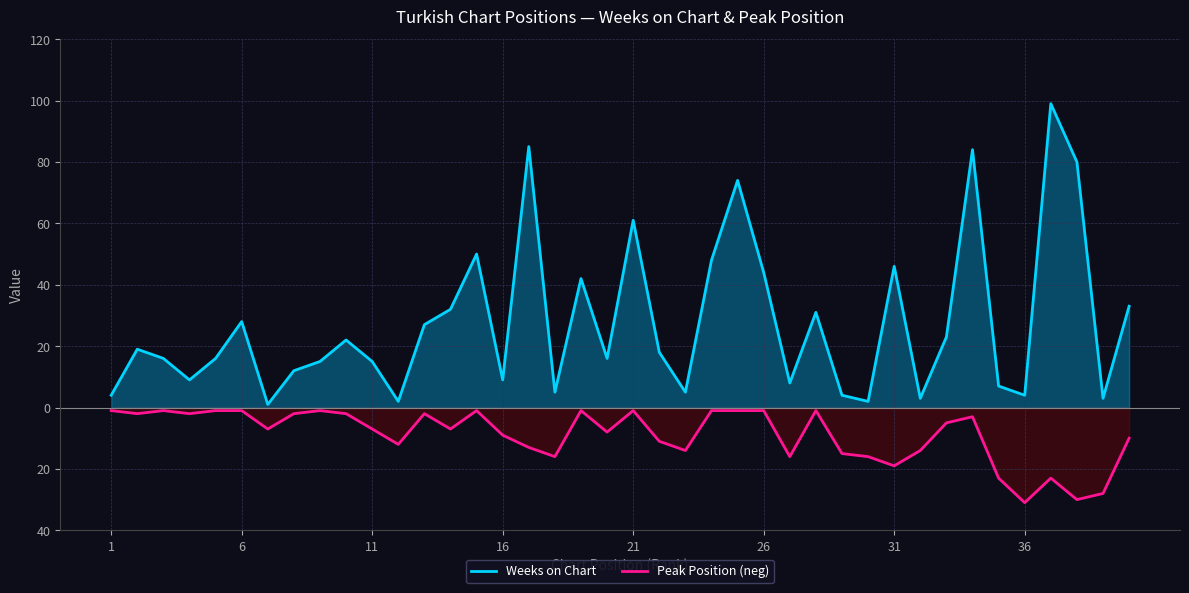

How many data points does each series have?

40